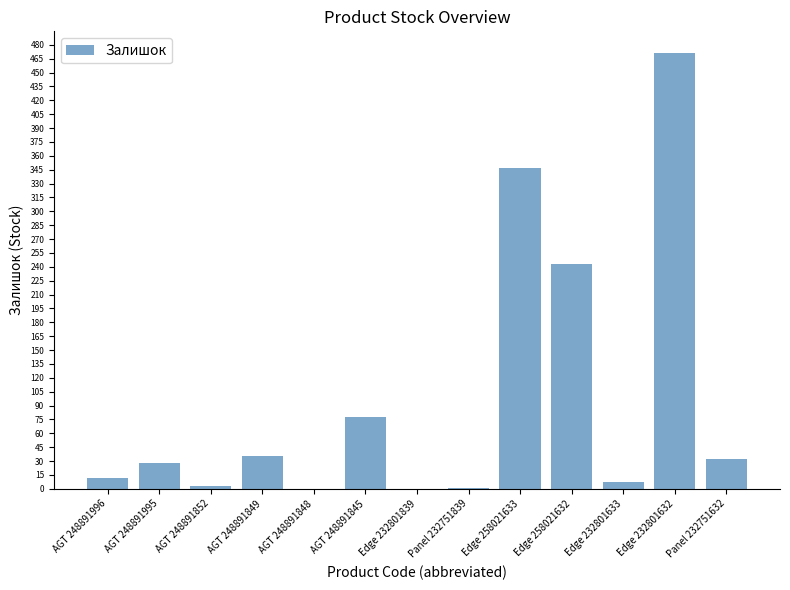

At which label is the value closest to 235?

Edge 258021632